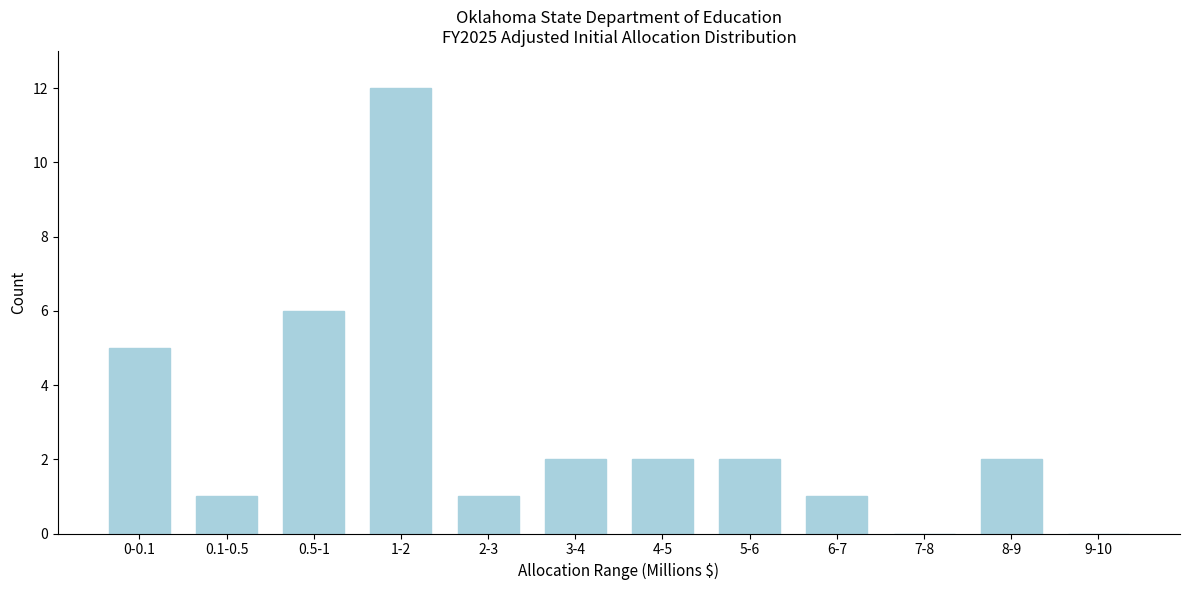

Reading right to left, extract all data points from this chart.

9-10=0	8-9=2	7-8=0	6-7=1	5-6=2	4-5=2	3-4=2	2-3=1	1-2=12	0.5-1=6	0.1-0.5=1	0-0.1=5